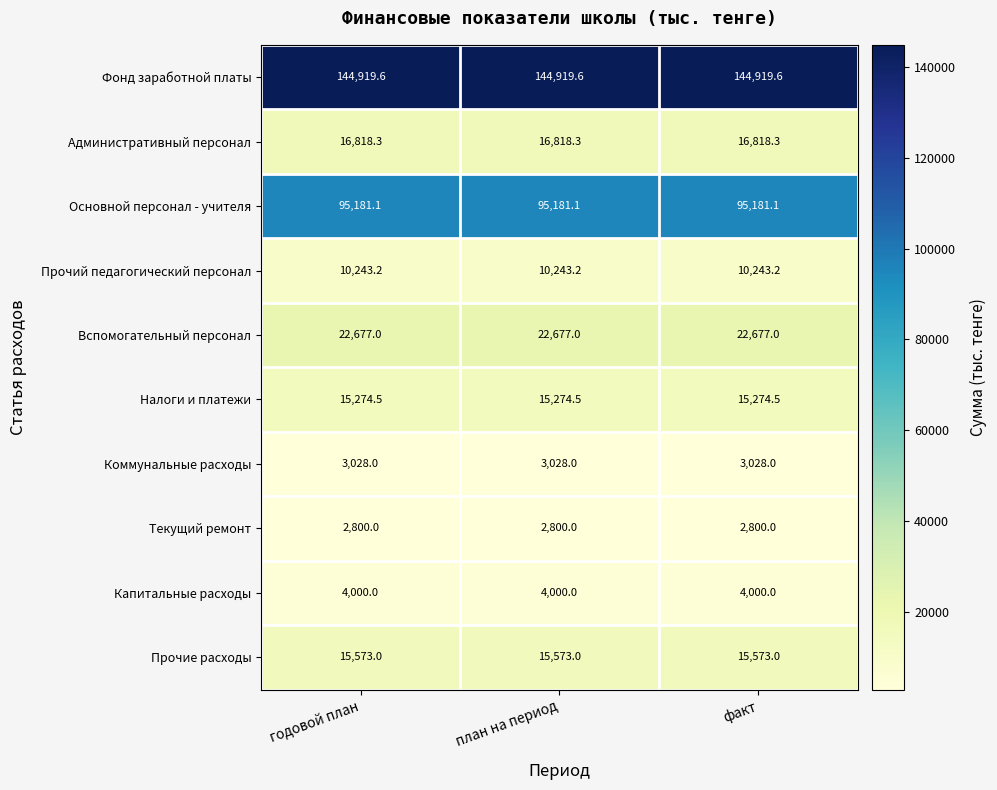

What is the spread (max minus min) of values at годовой план?

142119.6